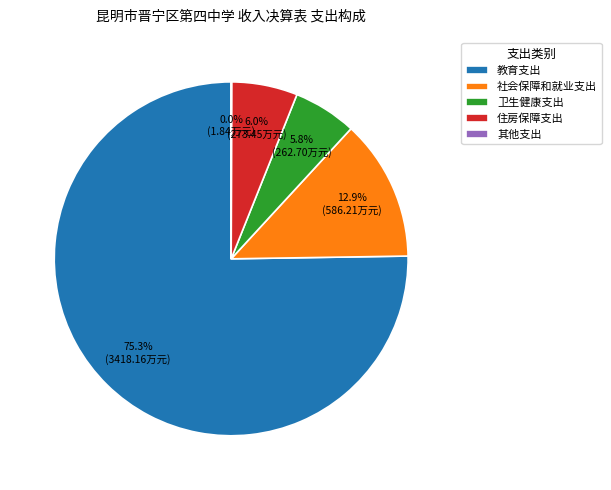

Which has a higher value, 教育支出 or 卫生健康支出?

教育支出